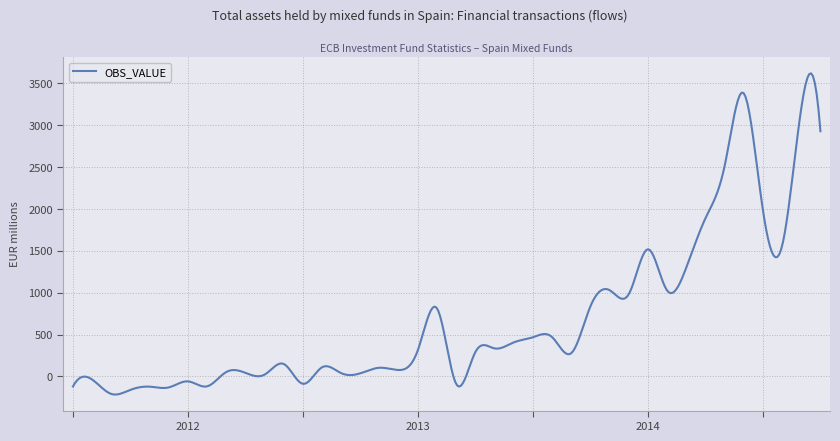

What is the minimum value shown in the chart?

-217.0